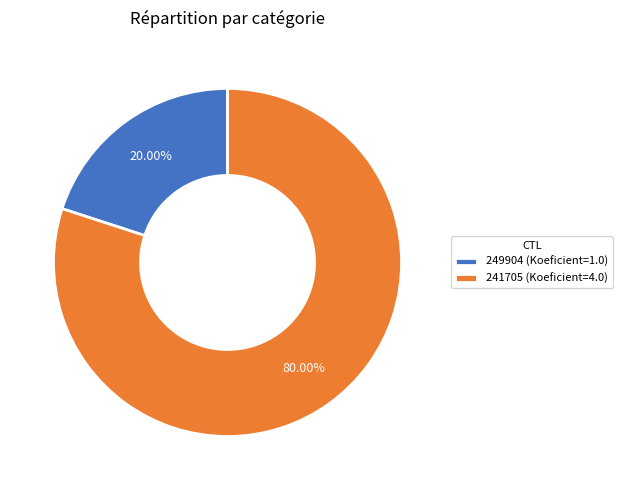

To the nearest percent, what is the combined percentage of 249904 and 241705?

100%